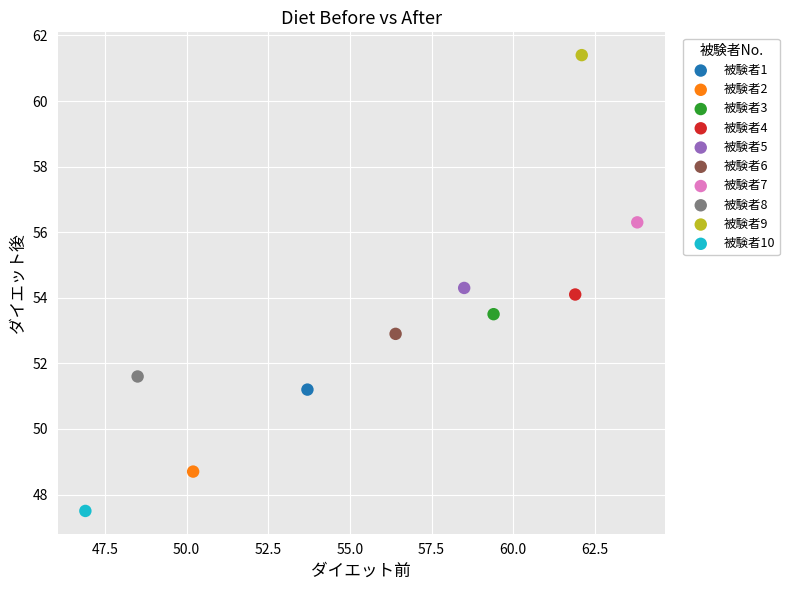

What are all the series names shown in the legend?

被験者1, 被験者2, 被験者3, 被験者4, 被験者5, 被験者6, 被験者7, 被験者8, 被験者9, 被験者10